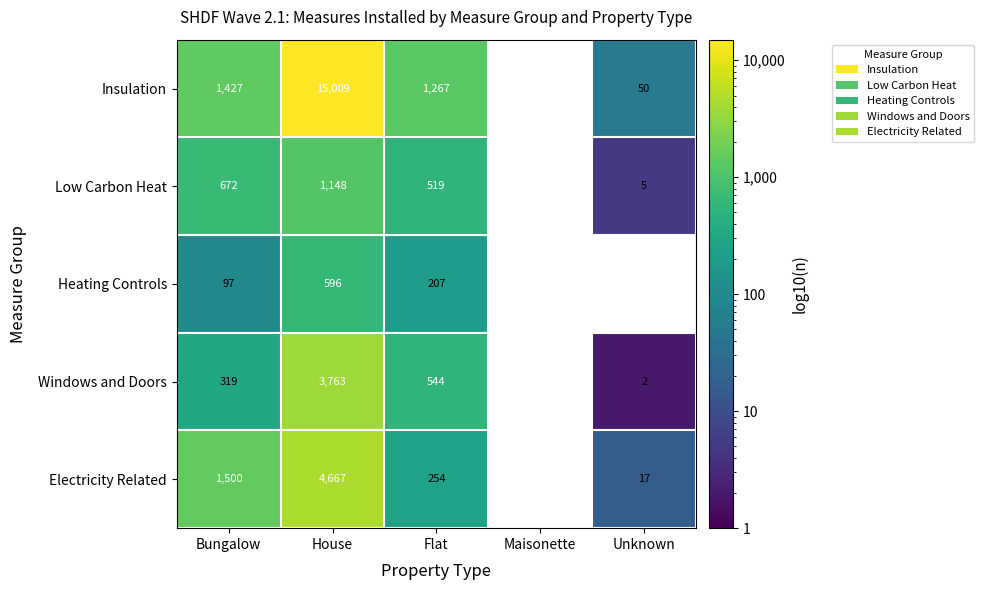

Is the value of Electricity Related at Unknown greater than the value of Low Carbon Heat at House?

No